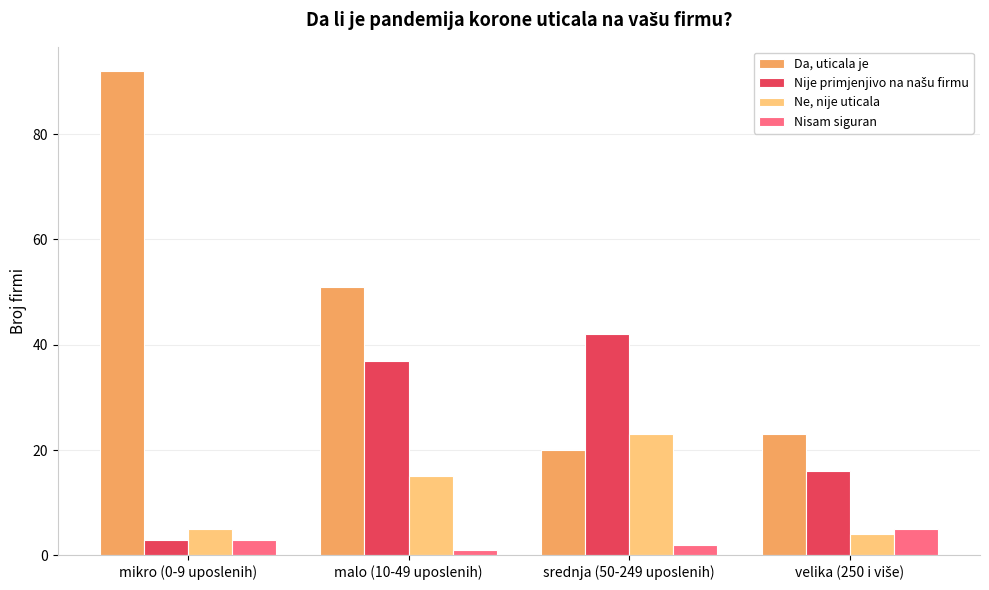

The Nisam siguran series shows 2 at srednja (50-249 uposlenih). True or false?

True